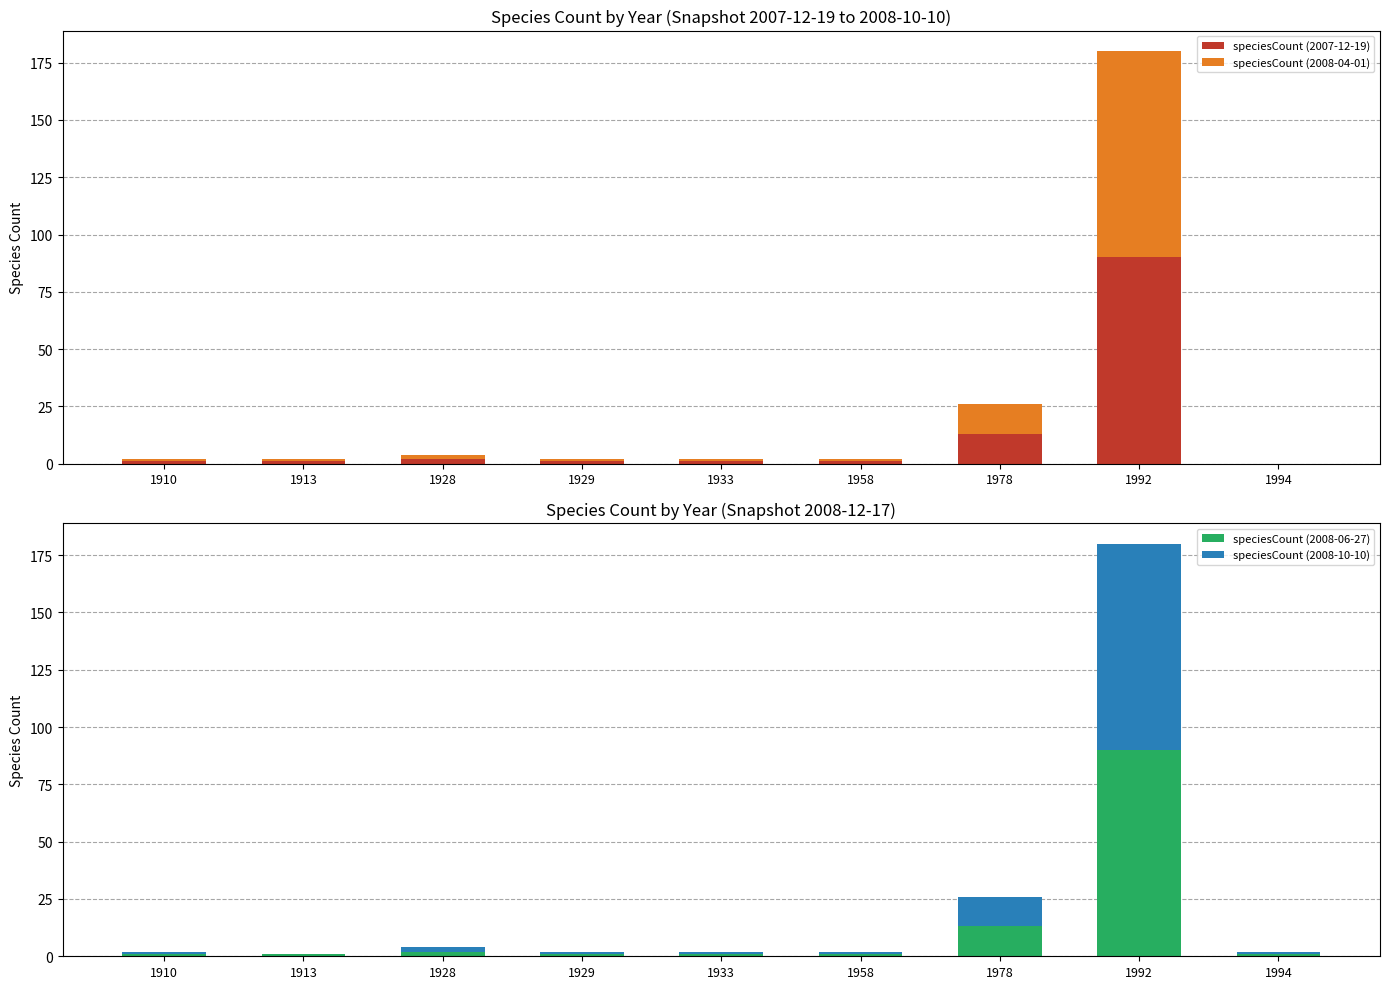

The speciesCount (2008-10-10) series shows 1 at 1929. True or false?

True